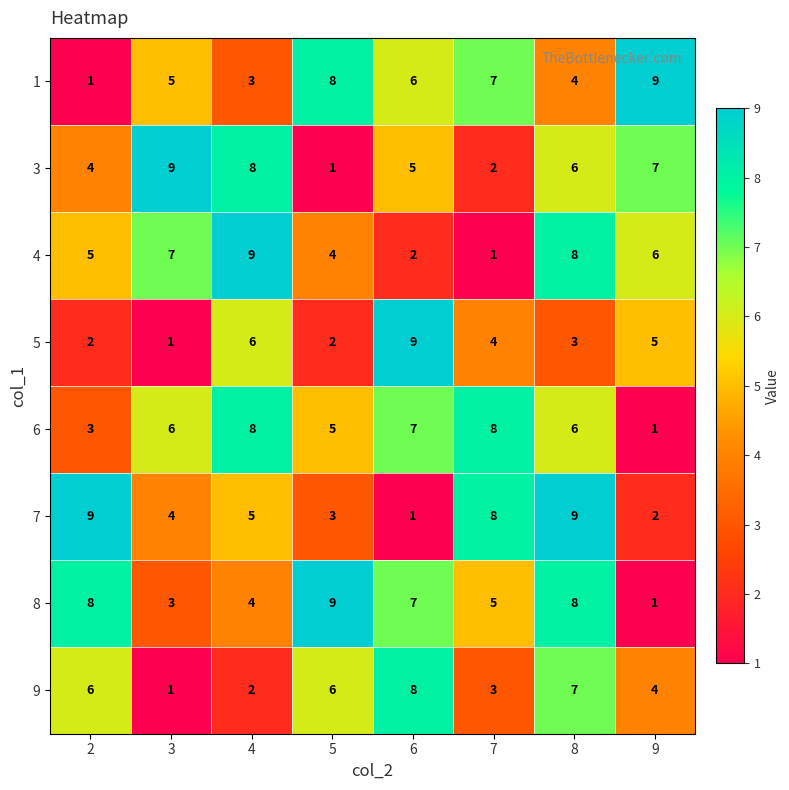

At which category is the sum across all series the highest?

8